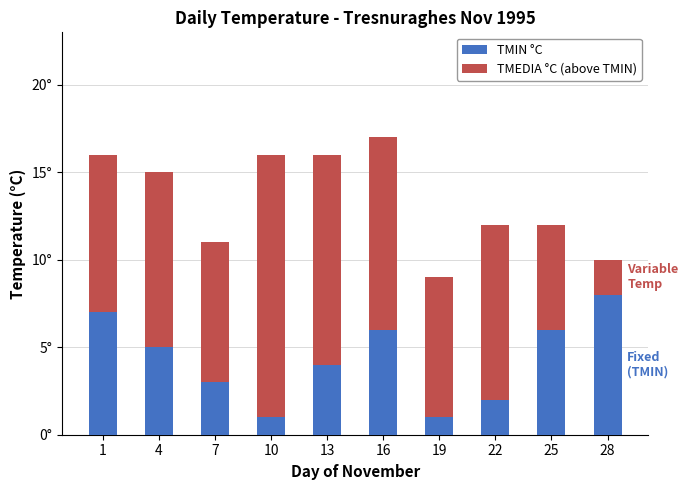

At which category is the sum across all series the highest?

16